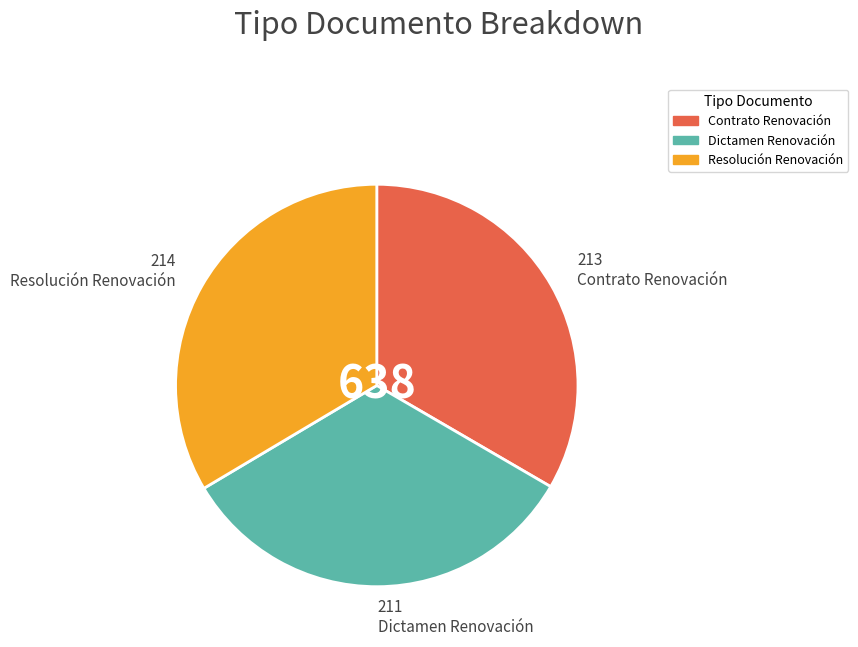

The Resolución Renovación slice represents 47% of the pie. True or false?

False